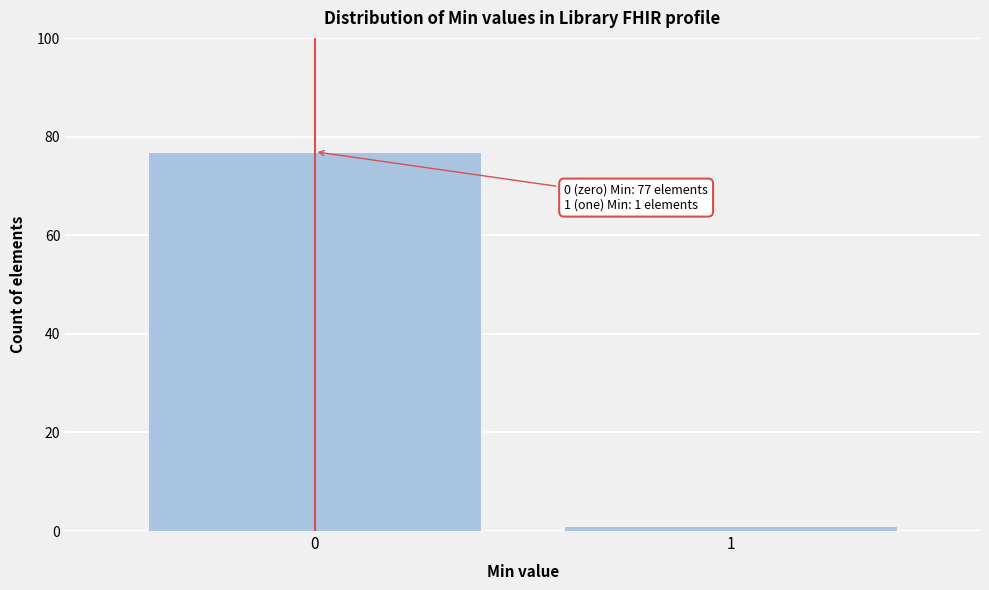

Reading left to right, what are all the values shown in this chart?

0=77	1=1